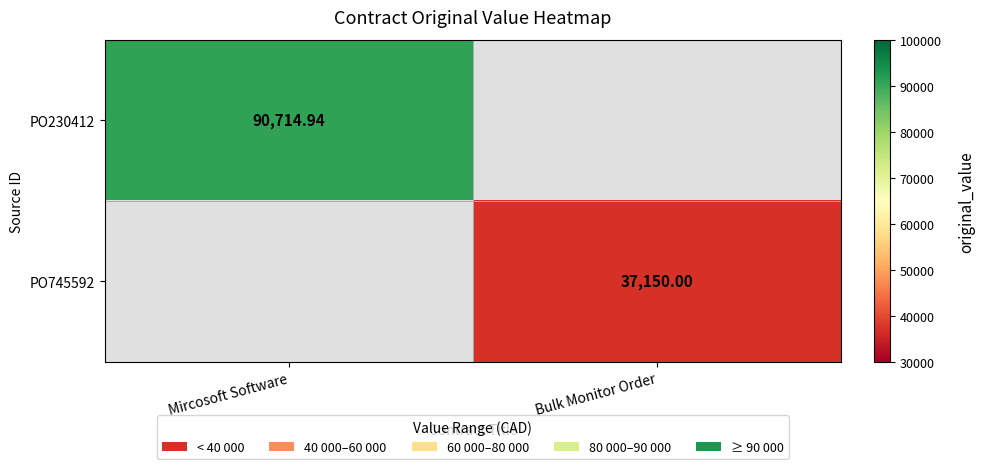

Is the value of PO230412 at Mircosoft Software greater than the value of PO745592 at Mircosoft Software?

No